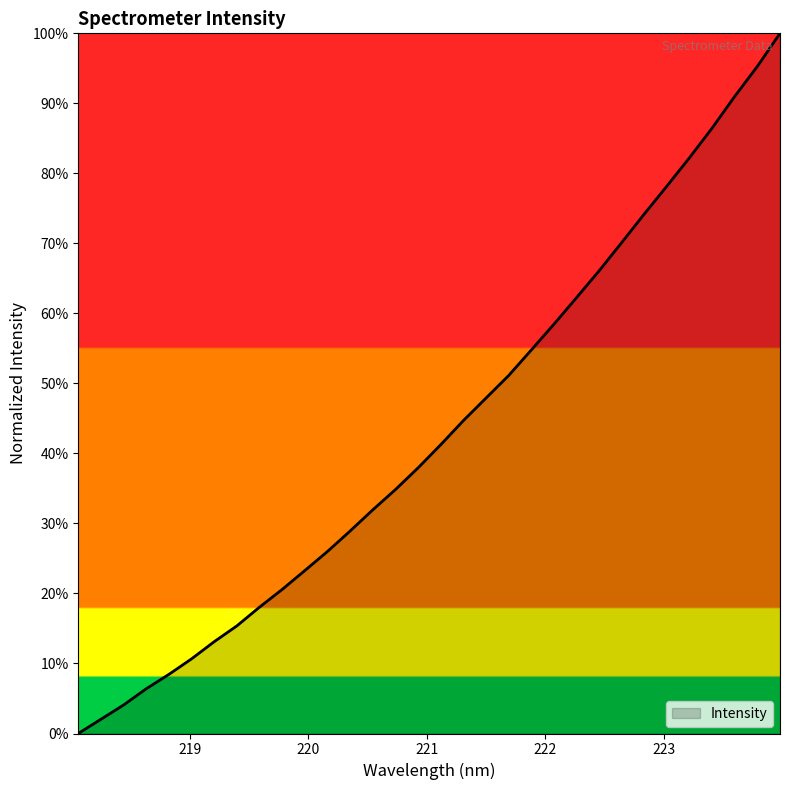

Does the chart display data point markers on the line(s)?

No